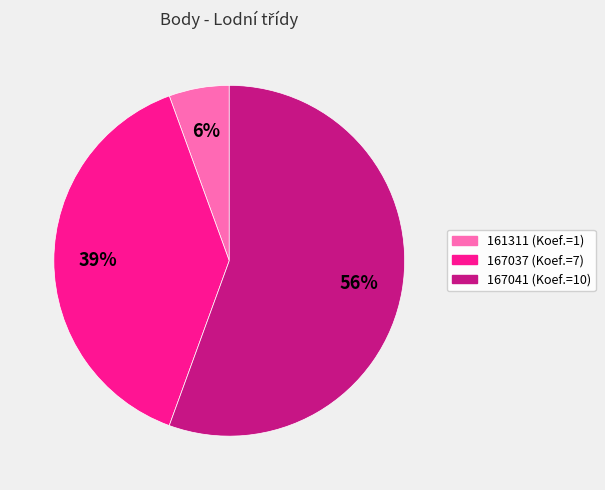

To the nearest percent, what portion does 167037 represent?

39%